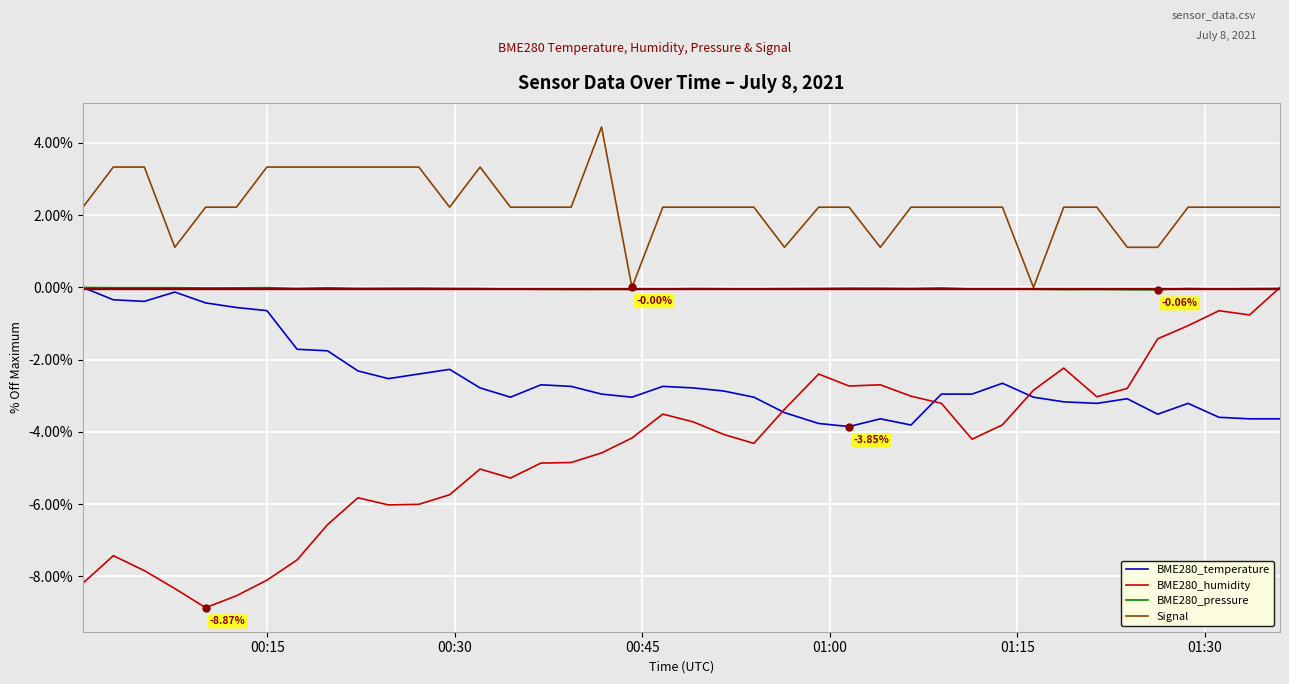

Which series has the largest range (max minus min)?

BME280_humidity